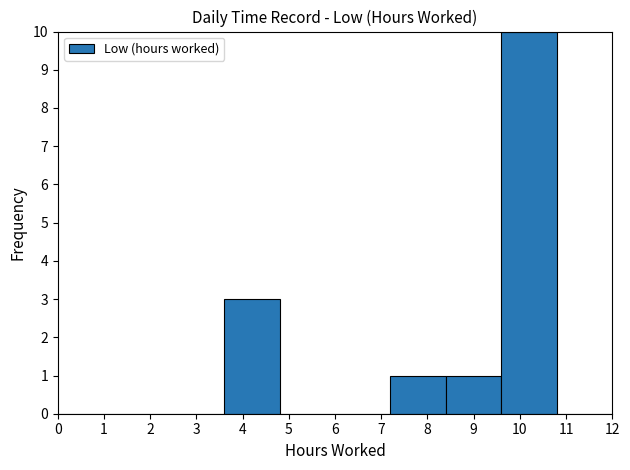

What is the height of the bar covering 7.2 to 8.4 on the x-axis? The values are not printed on the chart, so give them approximately, as read against the axis.

1